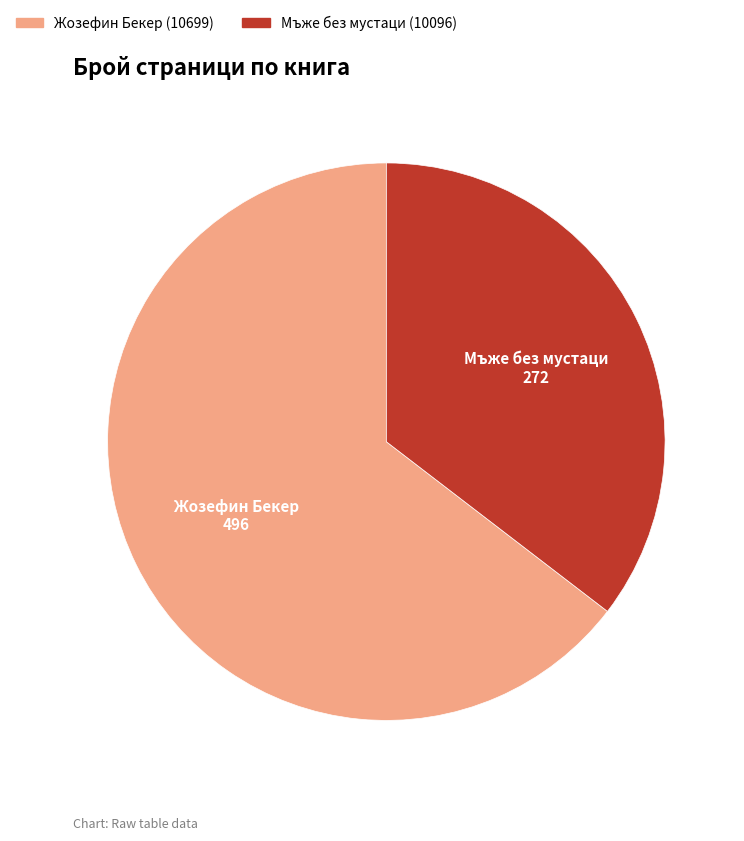

Combined, do Мъже без мустаци (10096) and Жозефин Бекер (10699) account for over 50%?

Yes